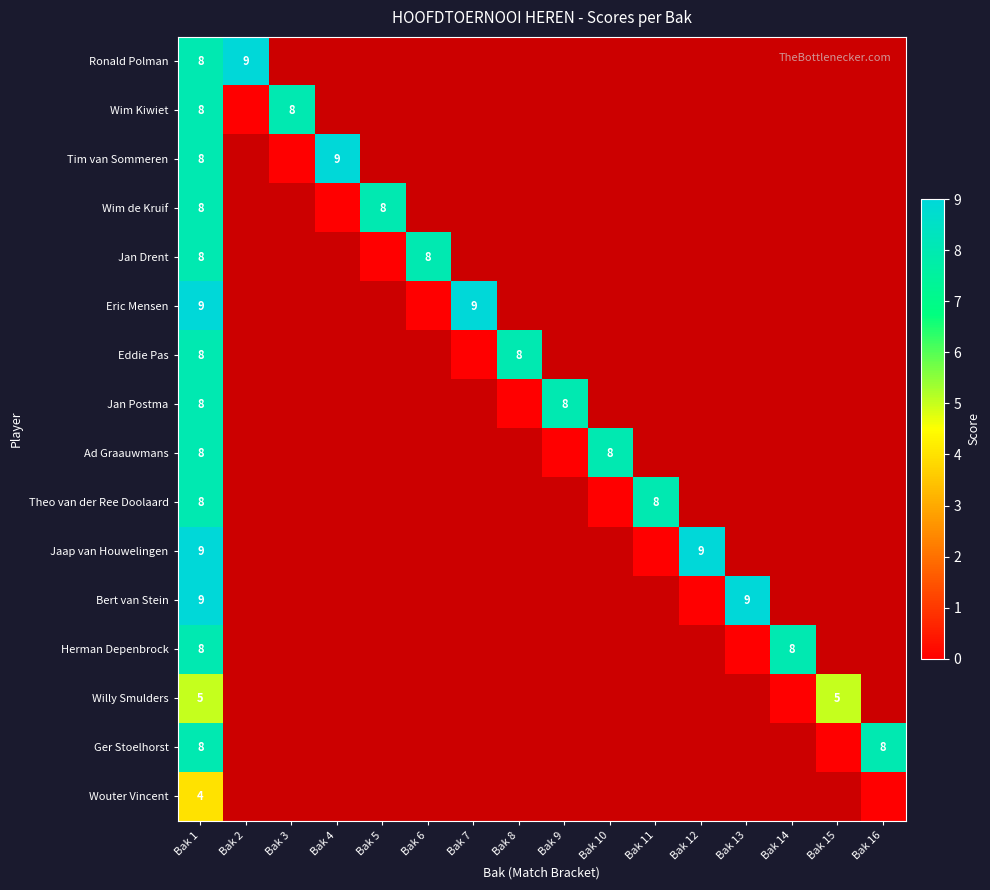

The Eric Mensen series shows 9 at Bak 7. True or false?

True